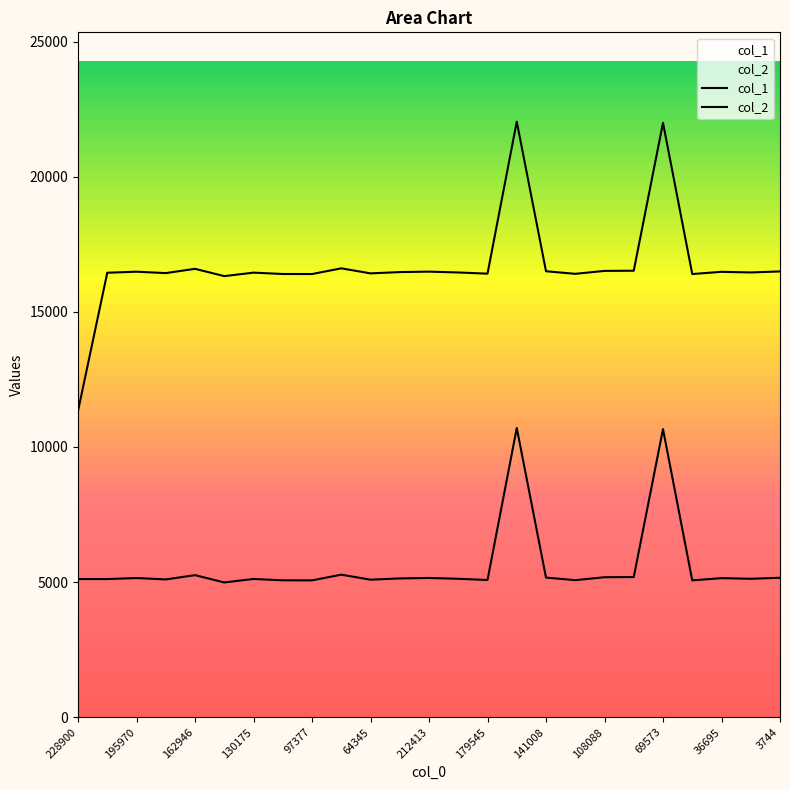

True or false: col_2 has more than 2 interior local peaks.

True